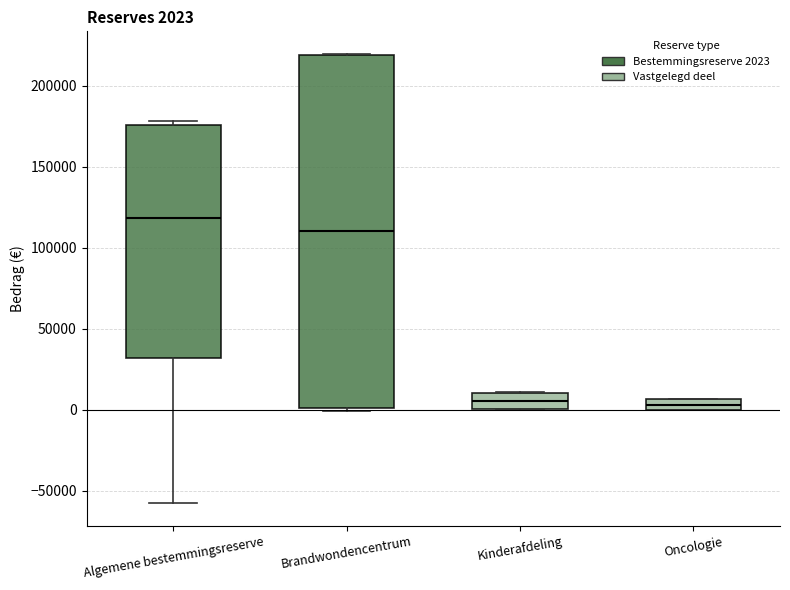

Which box is the tallest, from its lower edge to its upper edge?

Brandwondencentrum